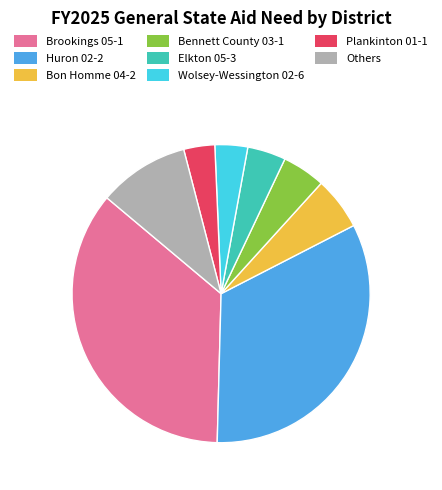

Does Elkton 05-3 represent more than half of the total?

No